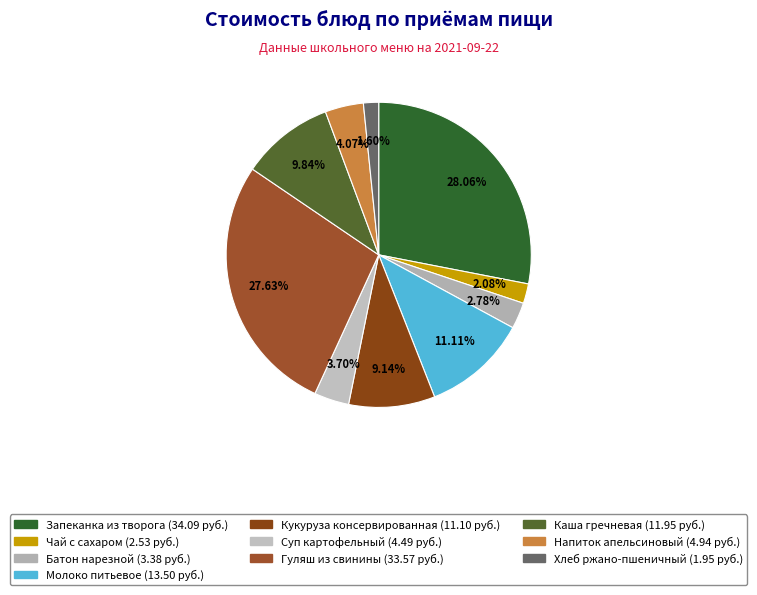

Which category has the smallest portion of the pie?

Хлеб ржано-пшеничный